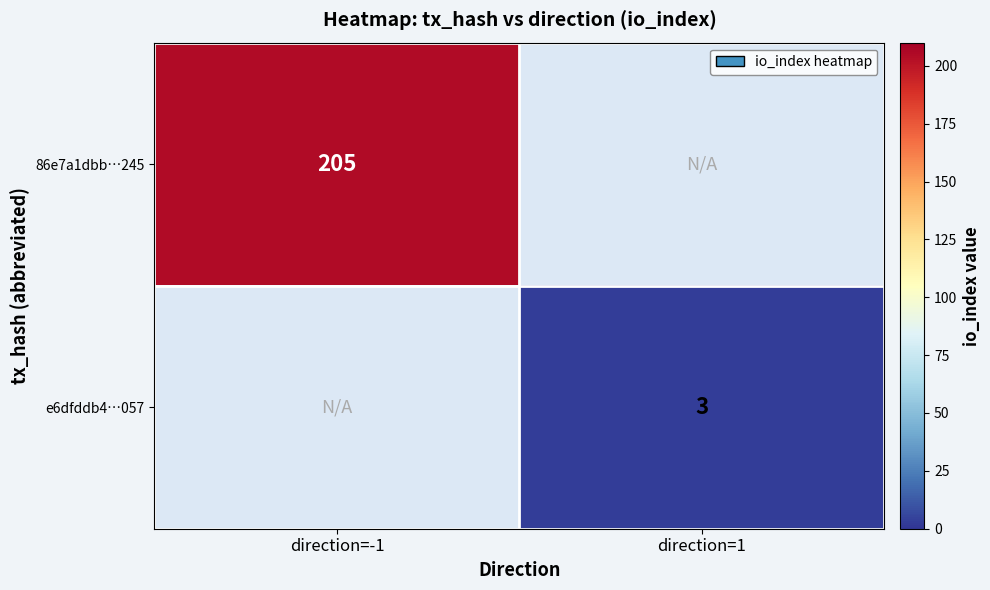

Is it true that e6dfddb4…057 equals 3 at direction=1?

True